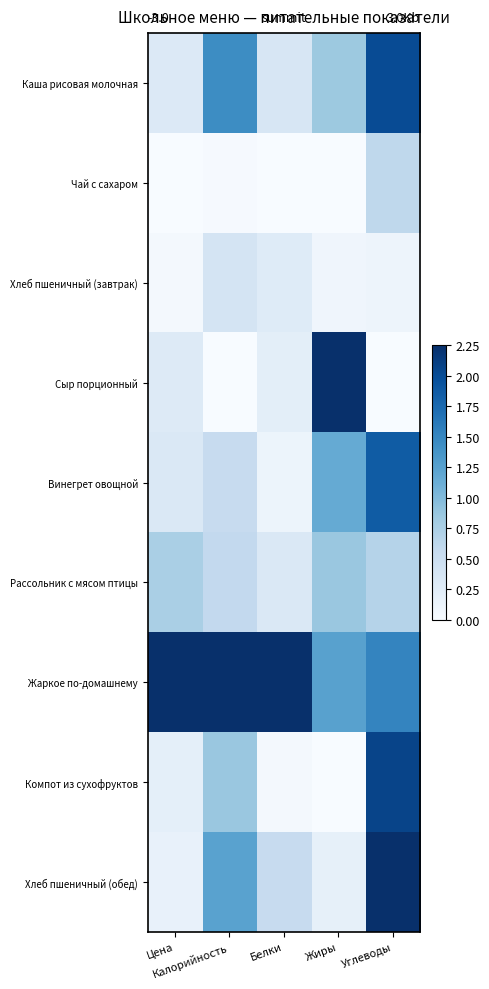

At Белки, list the series in order from smallest to largest.

Чай с сахаром, Компот из сухофруктов, Винегрет овощной, Сыр порционный, Хлеб пшеничный (завтрак), Рассольник с мясом птицы, Каша рисовая молочная, Хлеб пшеничный (обед), Жаркое по-домашнему